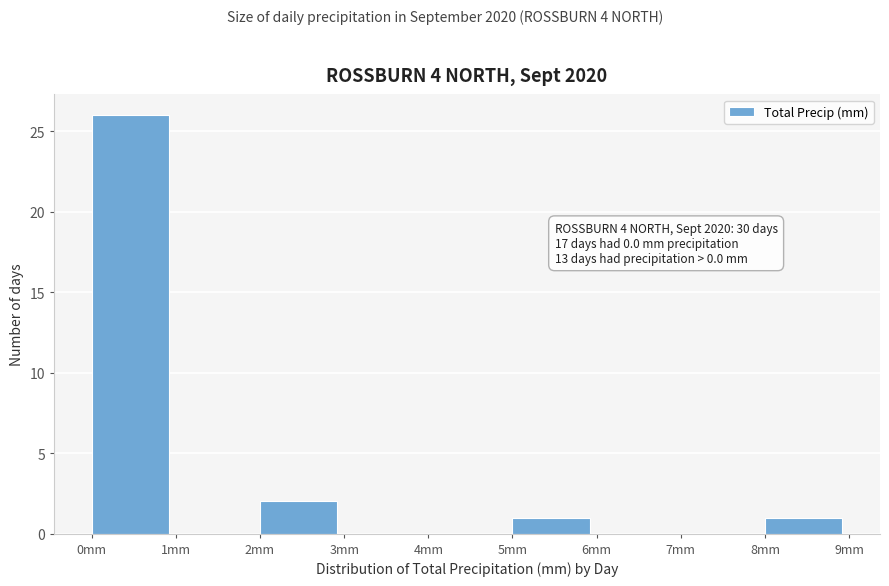

Over which range of the x-axis is the bar tallest?

0 to 1